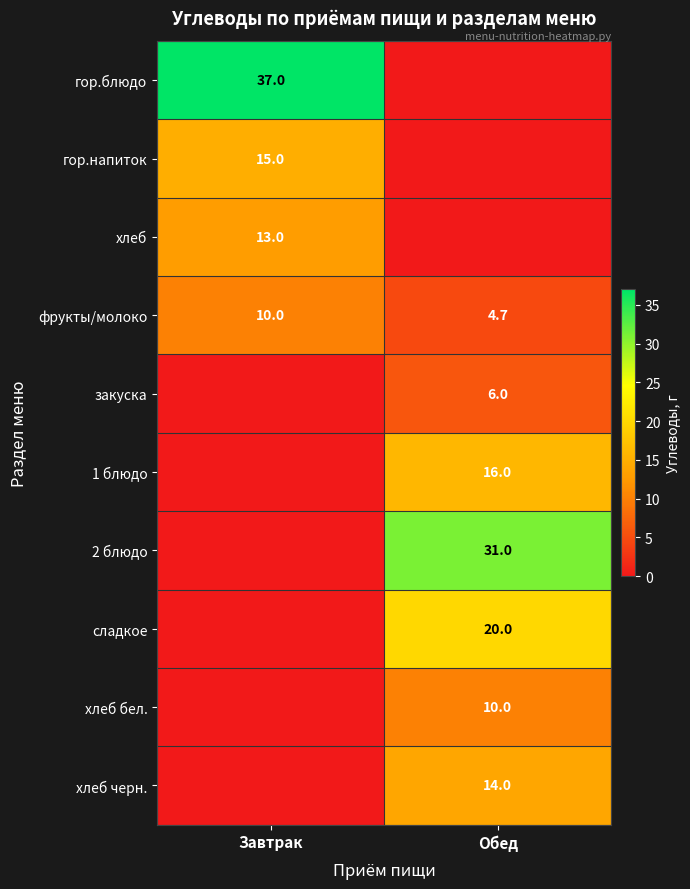

Is the value of 1 блюдо at Обед greater than the value of гор.блюдо at Завтрак?

No